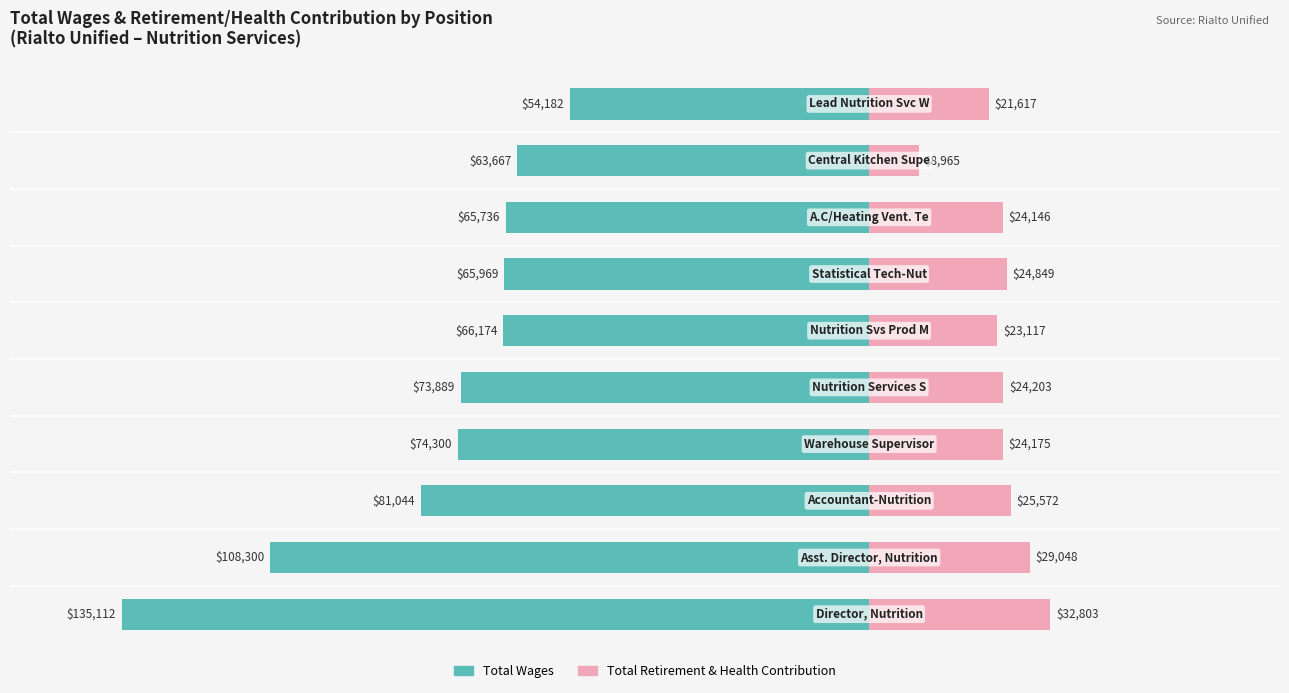

Is it true that Total Wages equals -33.5 at 5?

False